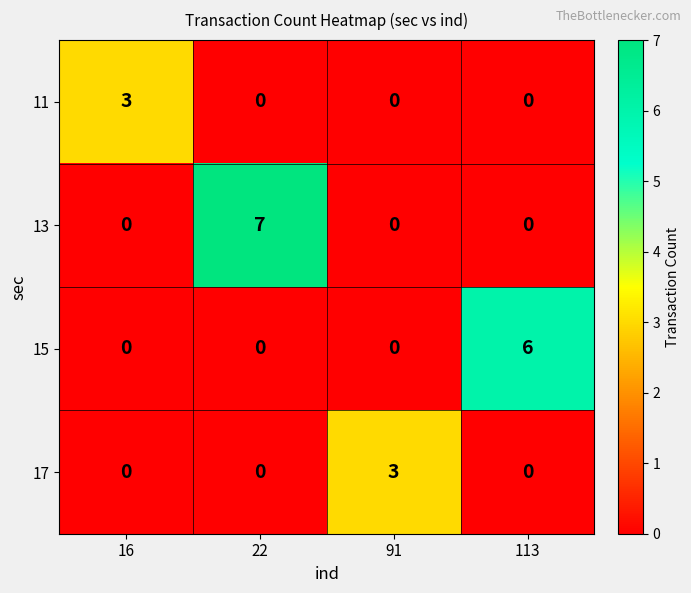

What value does the 17 series have at 91?

3